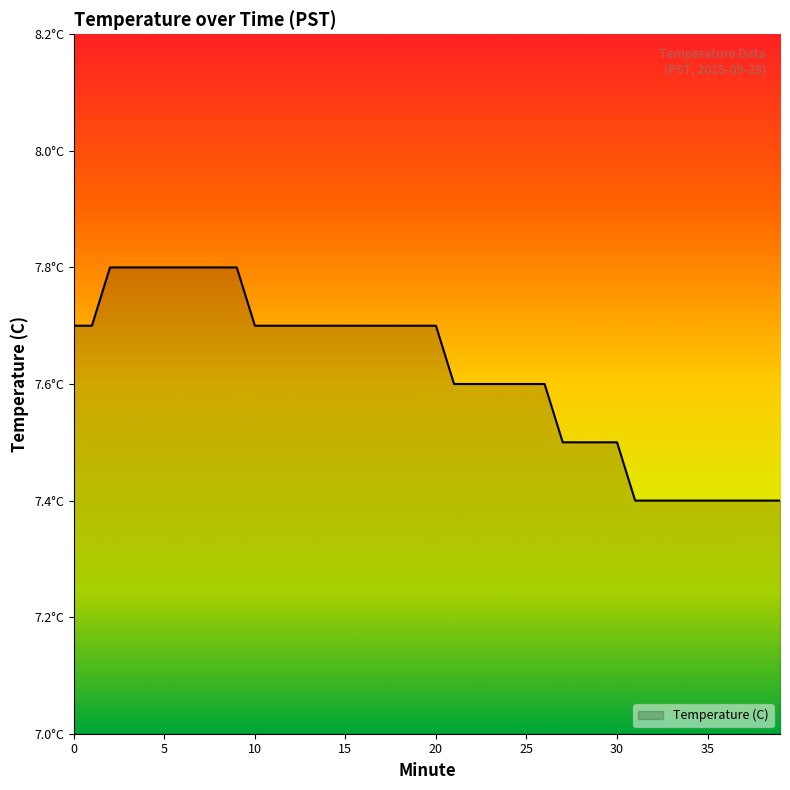

Reading right to left, extract all data points from this chart.

7.4	7.4	7.4	7.4	7.4	7.4	7.4	7.4	7.4	7.5	7.5	7.5	7.5	7.6	7.6	7.6	7.6	7.6	7.6	7.7	7.7	7.7	7.7	7.7	7.7	7.7	7.7	7.7	7.7	7.7	7.8	7.8	7.8	7.8	7.8	7.8	7.8	7.8	7.7	7.7